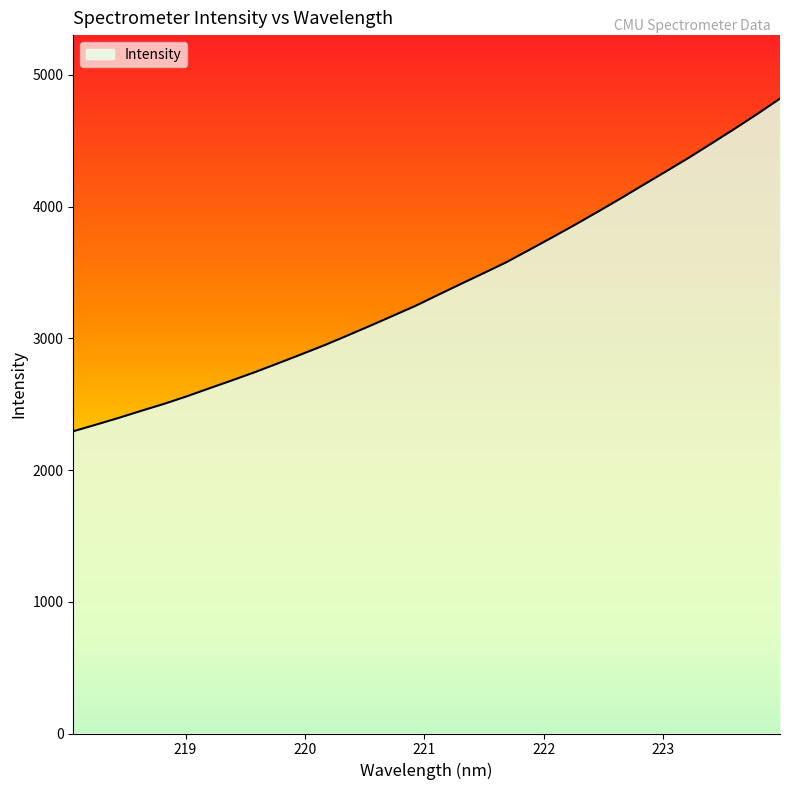

How many distinct data groups are displayed?

1